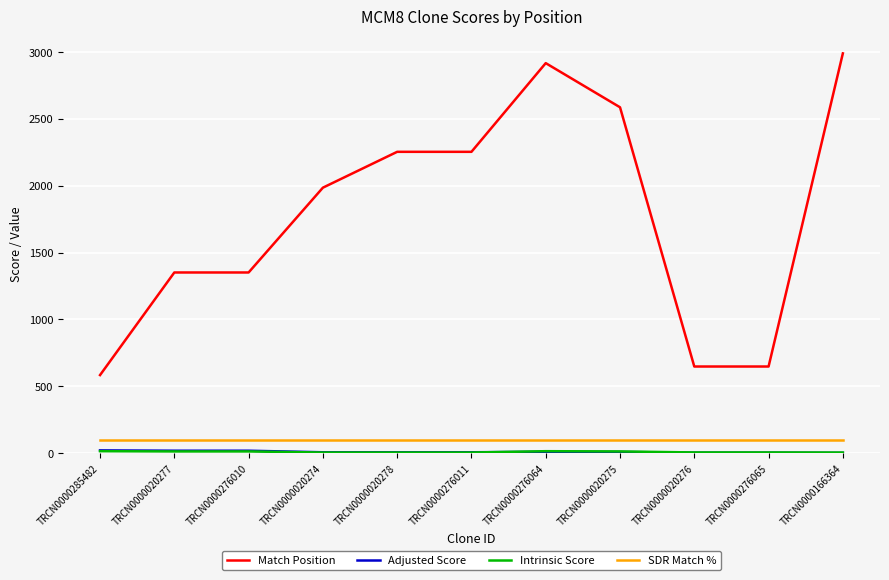

Which series has the widest spread of values?

Match Position